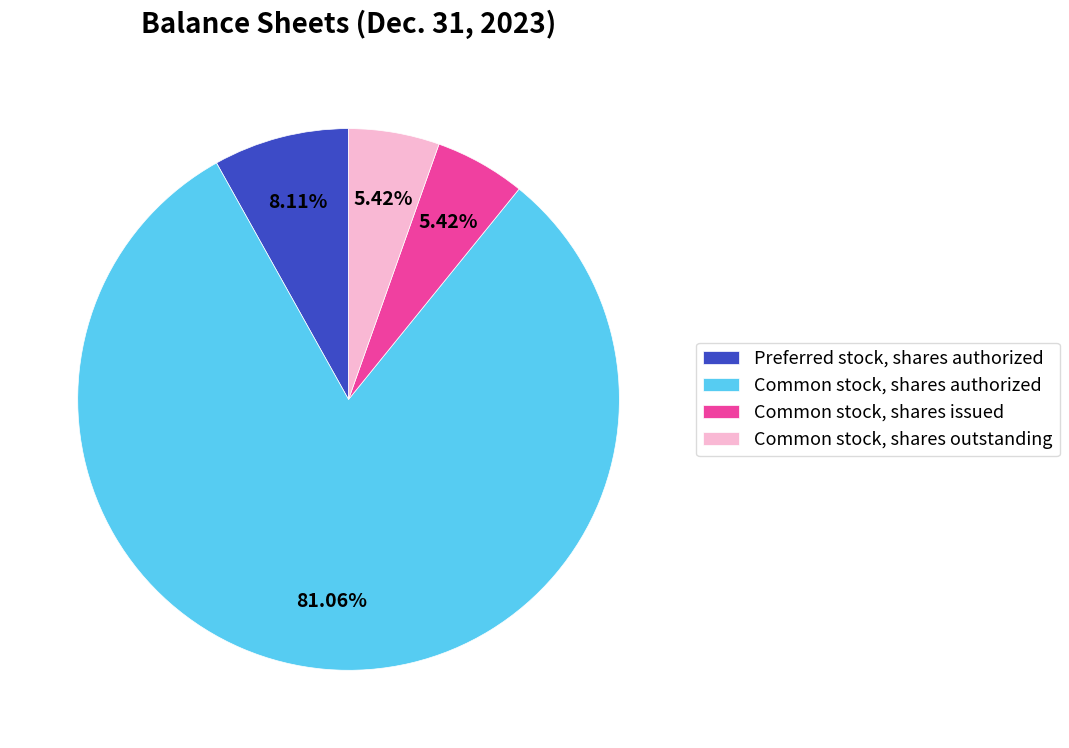

How many segments does this pie chart have?

4